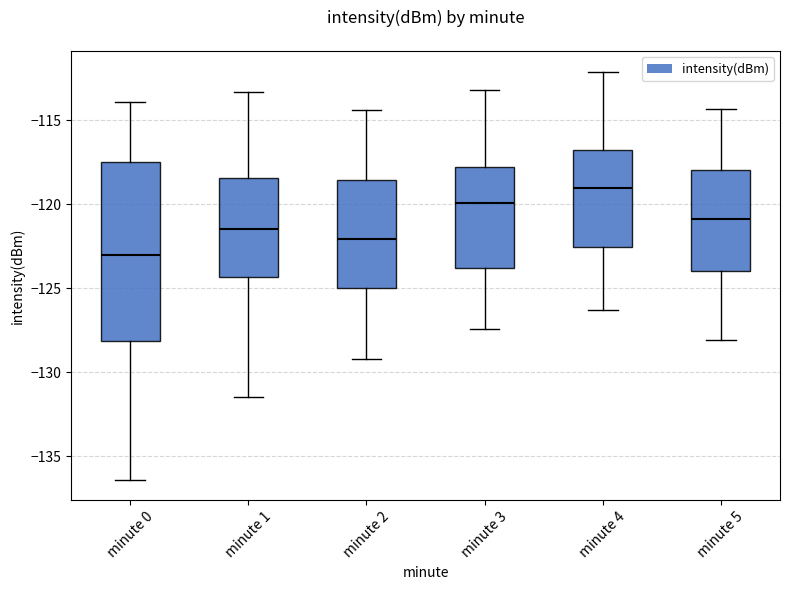

Reading left to right, transcribe this box plot: for each box, give where its median line is, the range the box spans, and where its two whiskers end, as read against the y-axis. The values are not printed on the chart, so give them approximately, as read against the axis.

minute 0: median -123.0, box -128.0 to -117.5, whiskers -136.5 to -114.0
minute 1: median -121.5, box -124.5 to -118.5, whiskers -131.5 to -113.5
minute 2: median -122.0, box -125.0 to -118.5, whiskers -129.0 to -114.5
minute 3: median -120.0, box -124.0 to -117.5, whiskers -127.5 to -113.0
minute 4: median -119.0, box -122.5 to -116.5, whiskers -126.5 to -112.0
minute 5: median -121.0, box -124.0 to -118.0, whiskers -128.0 to -114.5